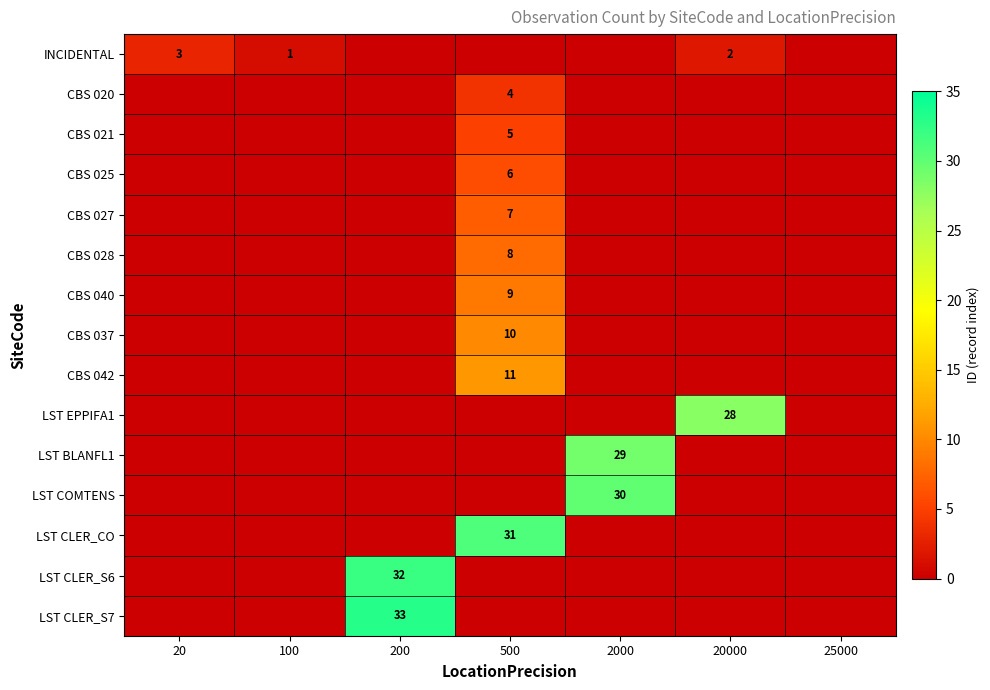

Rank the series by their maximum value, from highest to lowest.

LST CLER_S7, LST CLER_S6, LST CLER_CO, LST COMTENS, LST BLANFL1, LST EPPIFA1, CBS 042, CBS 037, CBS 040, CBS 028, CBS 027, CBS 025, CBS 021, CBS 020, INCIDENTAL